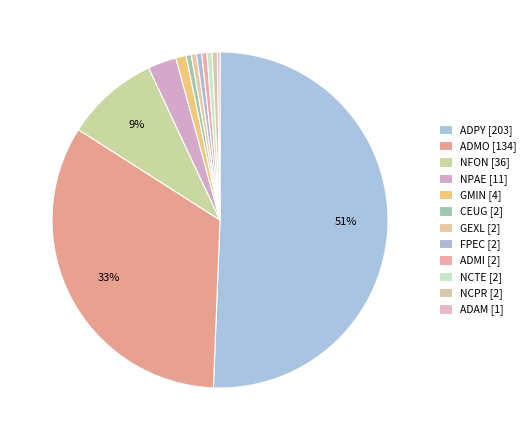

The NCTE slice represents 11% of the pie. True or false?

False